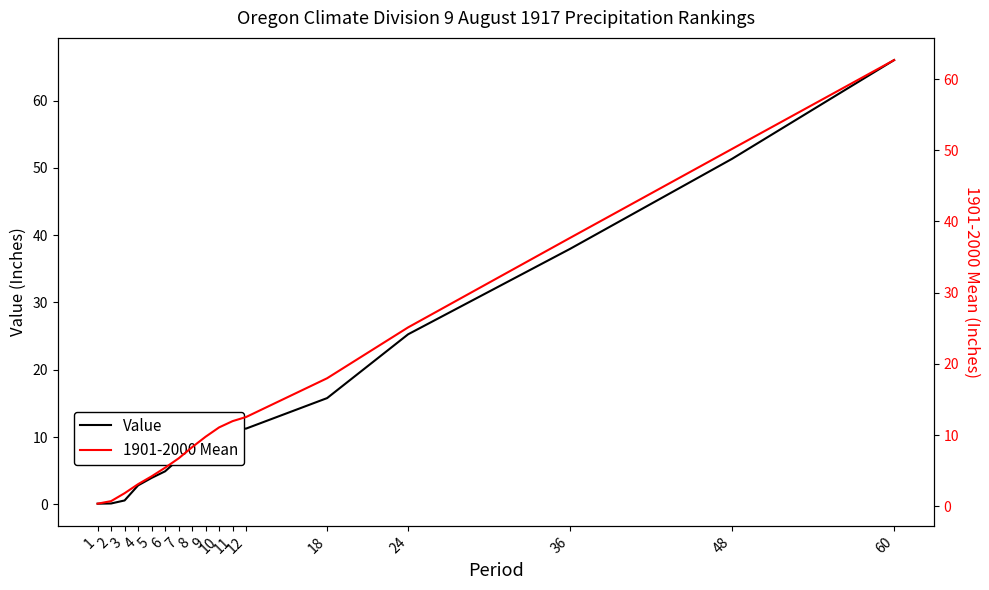

List the series in order of their overall mean, highest first.

1901-2000 Mean, Value